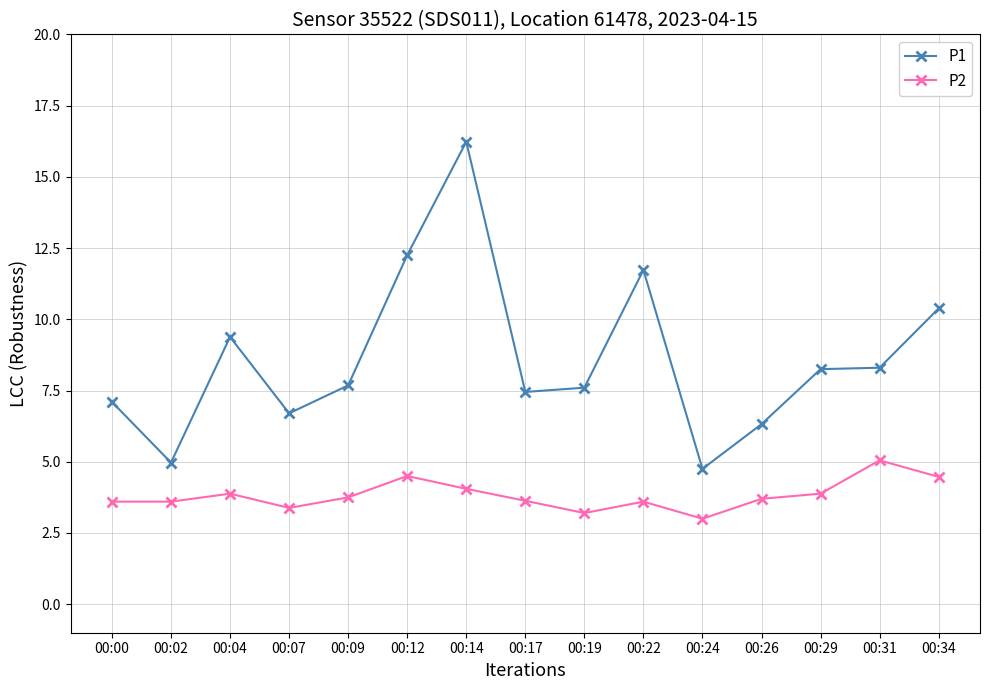

List the series in order of their peak value, highest first.

P1, P2